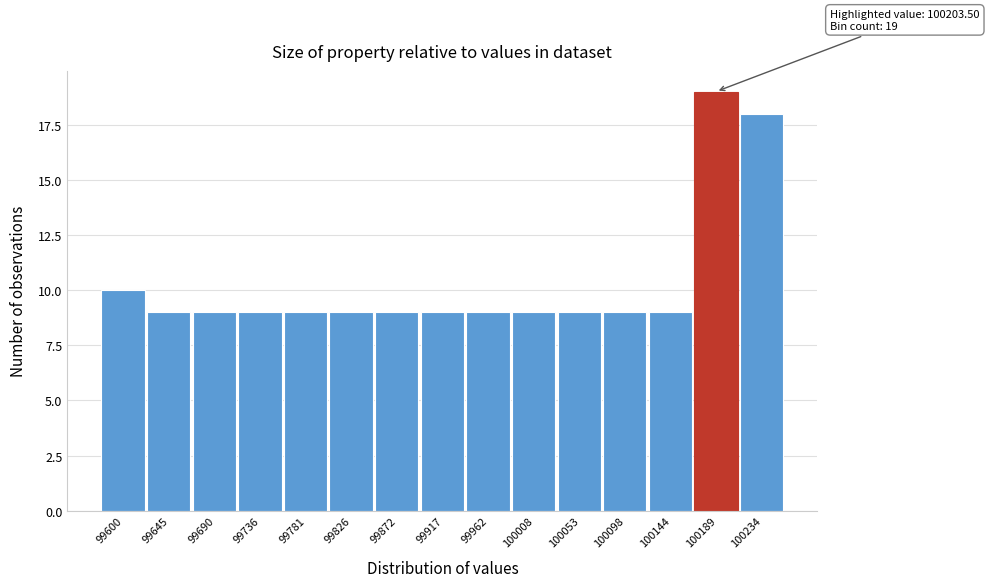

Reading left to right, list all the values displayed in this chart.

10	9	9	9	9	9	9	9	9	9	9	9	9	19	18